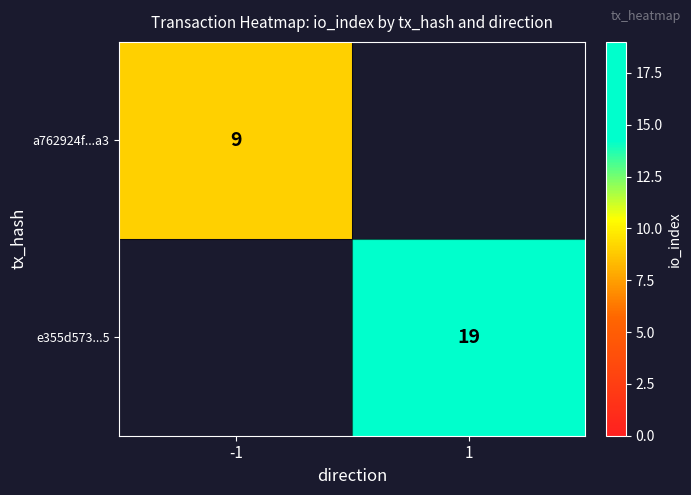

The e355d573...5 series shows 12 at 1. True or false?

False